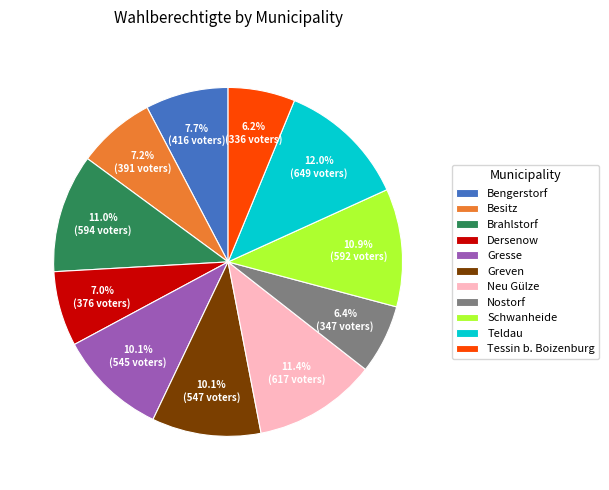

What is the ratio of the value at Dersenow to the value at Neu Gülze?

0.6